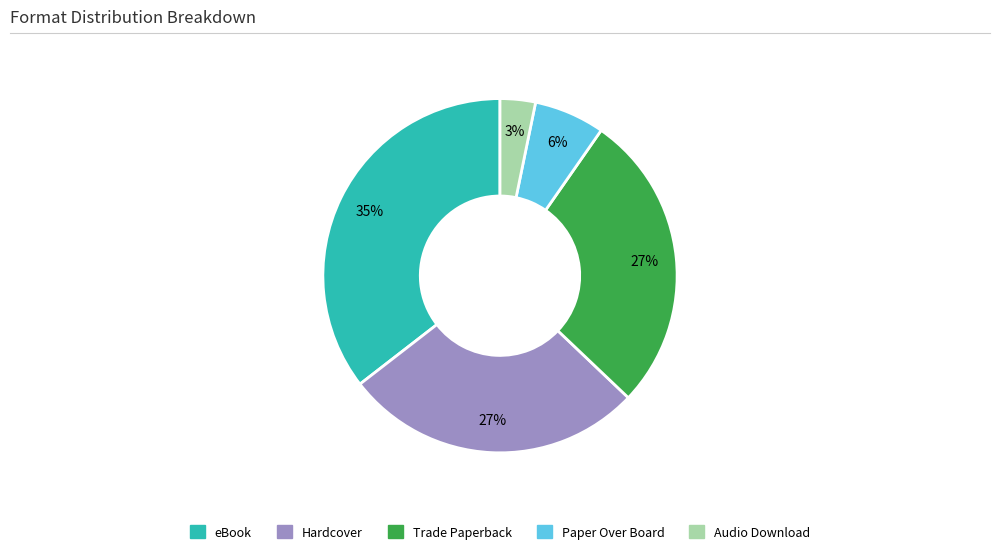

Which slice is the largest?

eBook